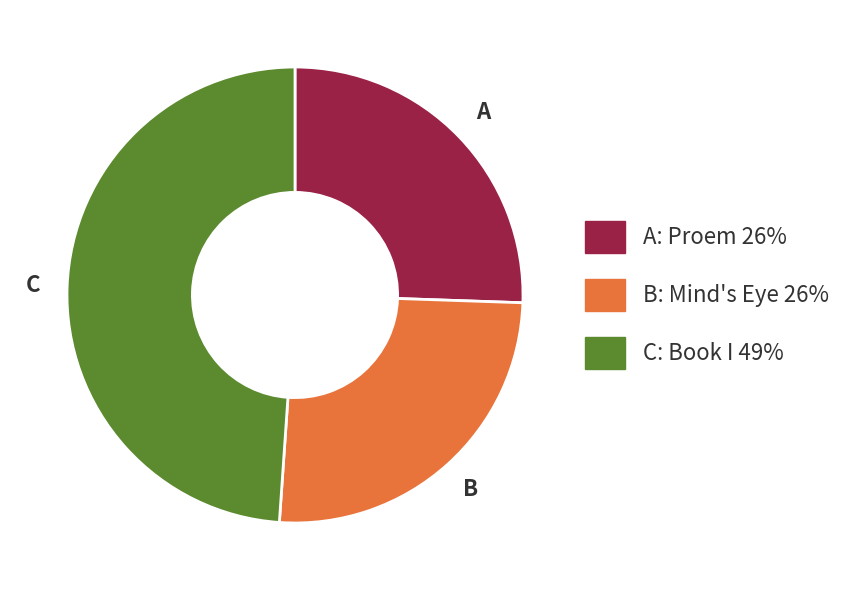

Is there any slice that represents more than half of the pie?

No